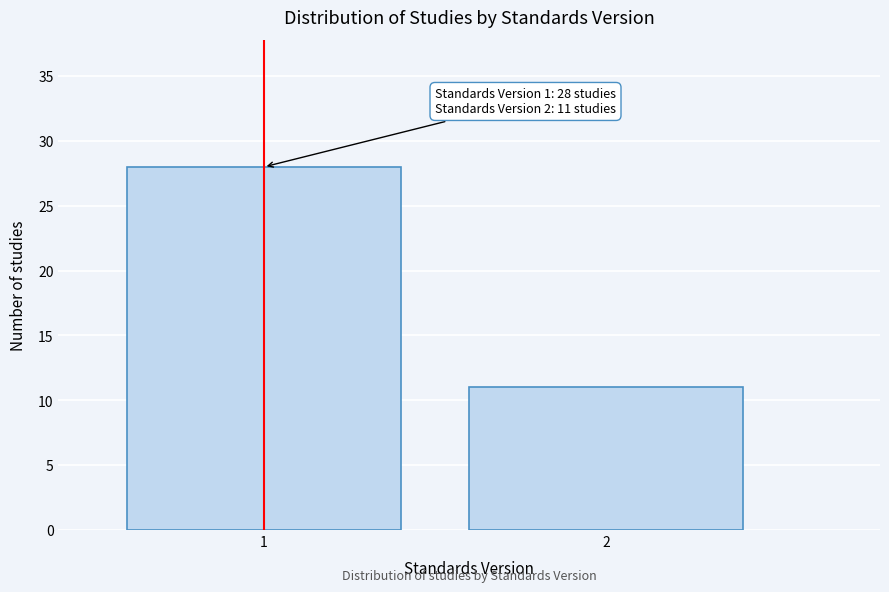

Reading right to left, list all the values displayed in this chart.

11	28